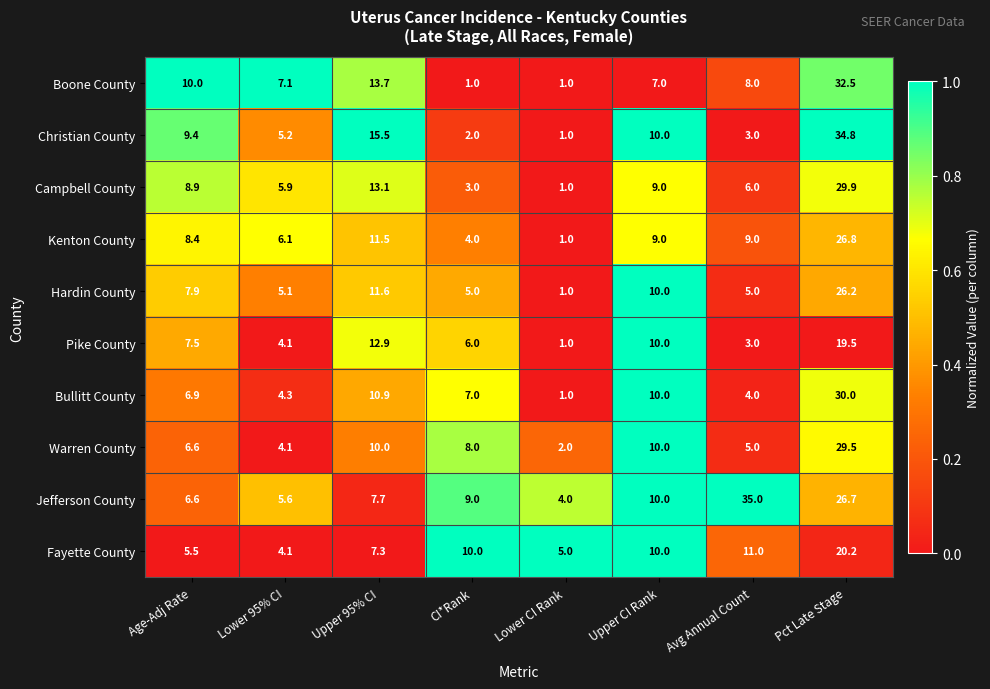

What is the average value of the Bullitt County series?

9.3